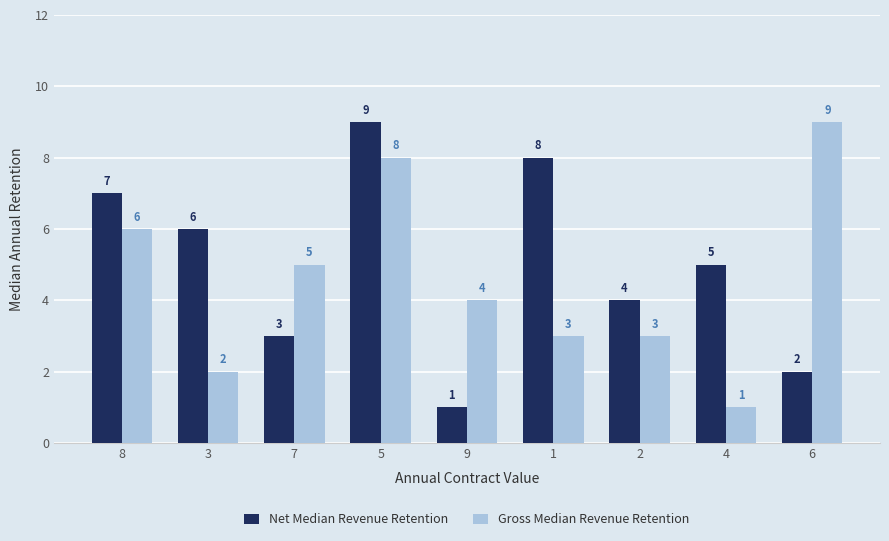

Which series has the largest total across all categories?

Net Median Revenue Retention